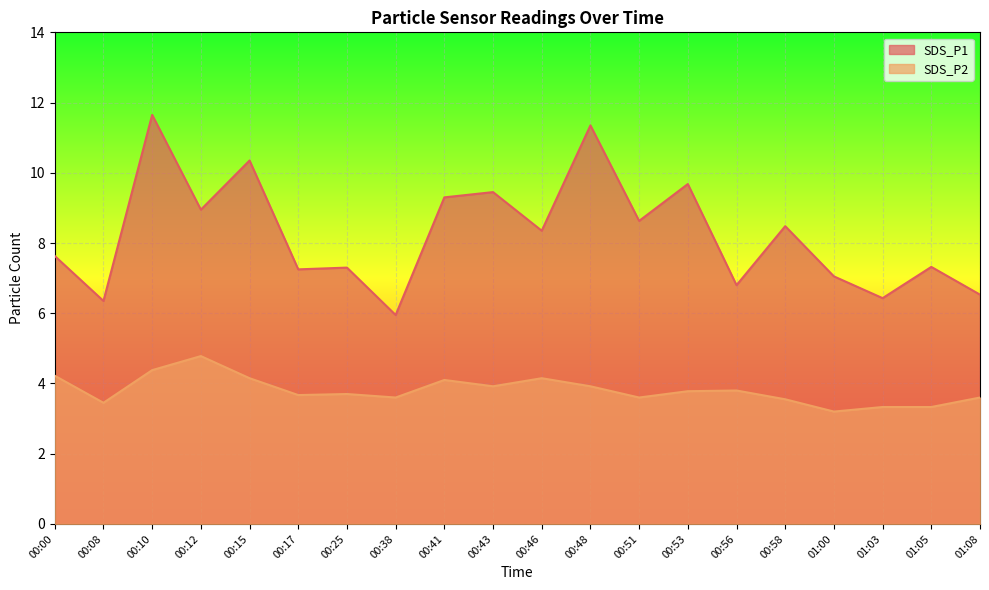

At which category is the sum across all series the highest?

00:10